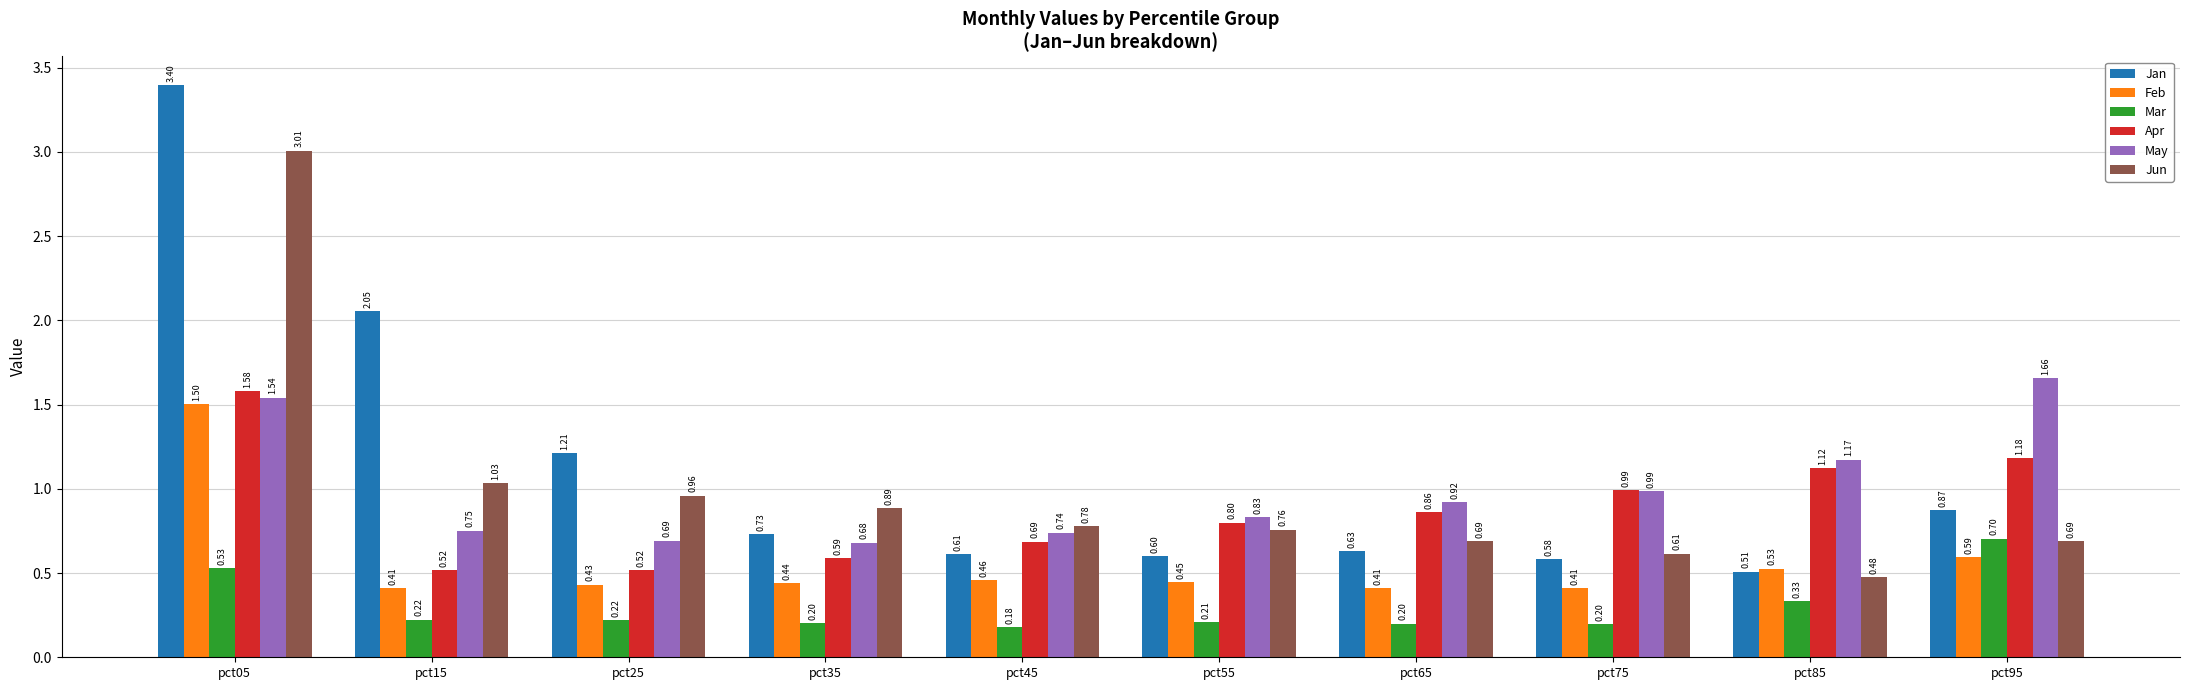

Which series has the largest total across all categories?

Jan